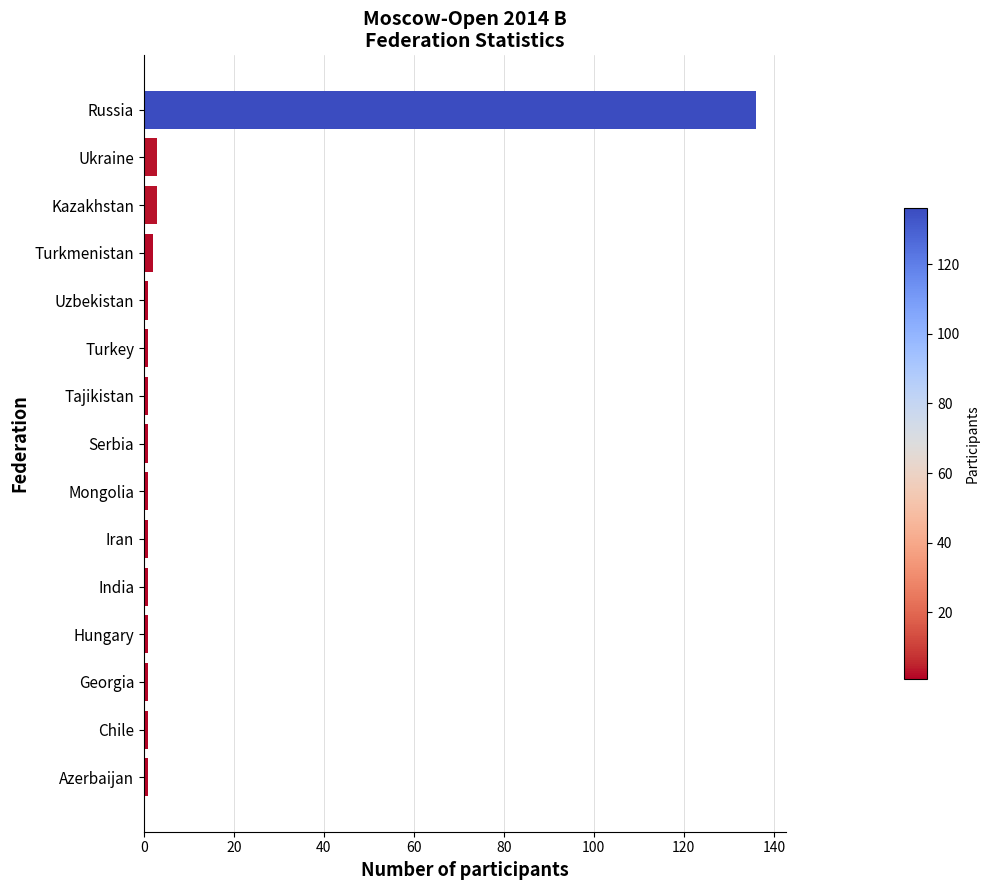

True or false: the data shows 136 at Russia.

True